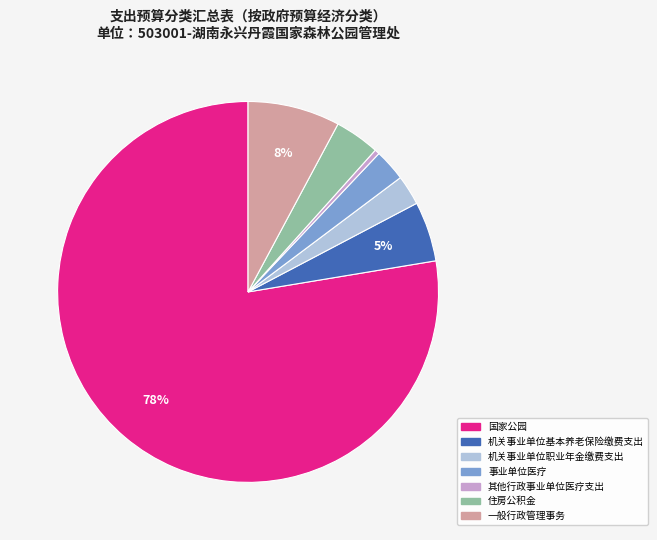

To the nearest percent, what percentage of the pie is 机关事业单位职业年金缴费支出?

3%